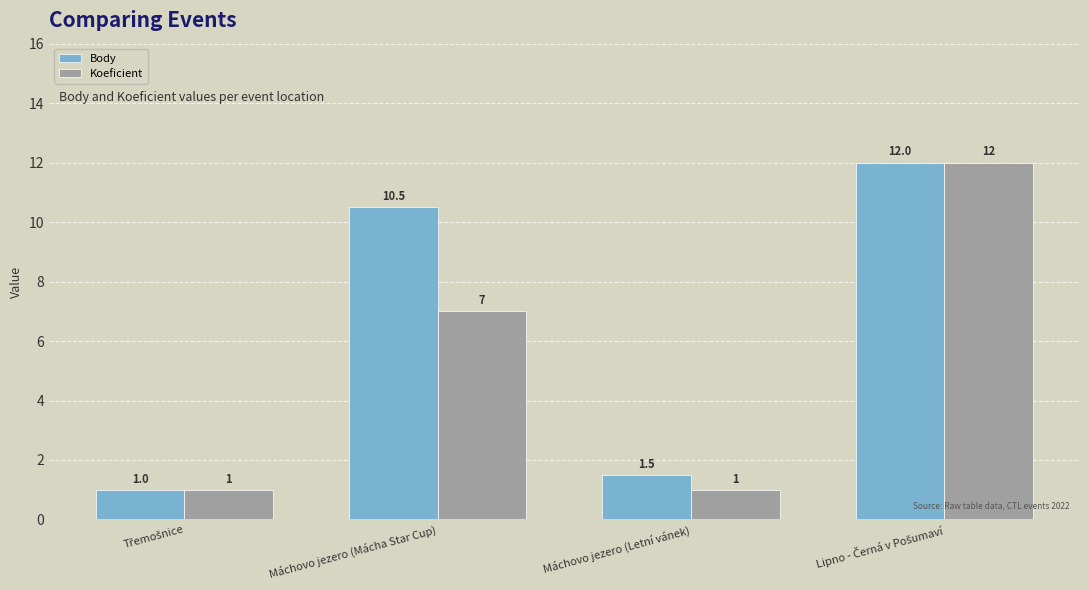

List the series in order of their overall mean, highest first.

Body, Koeficient